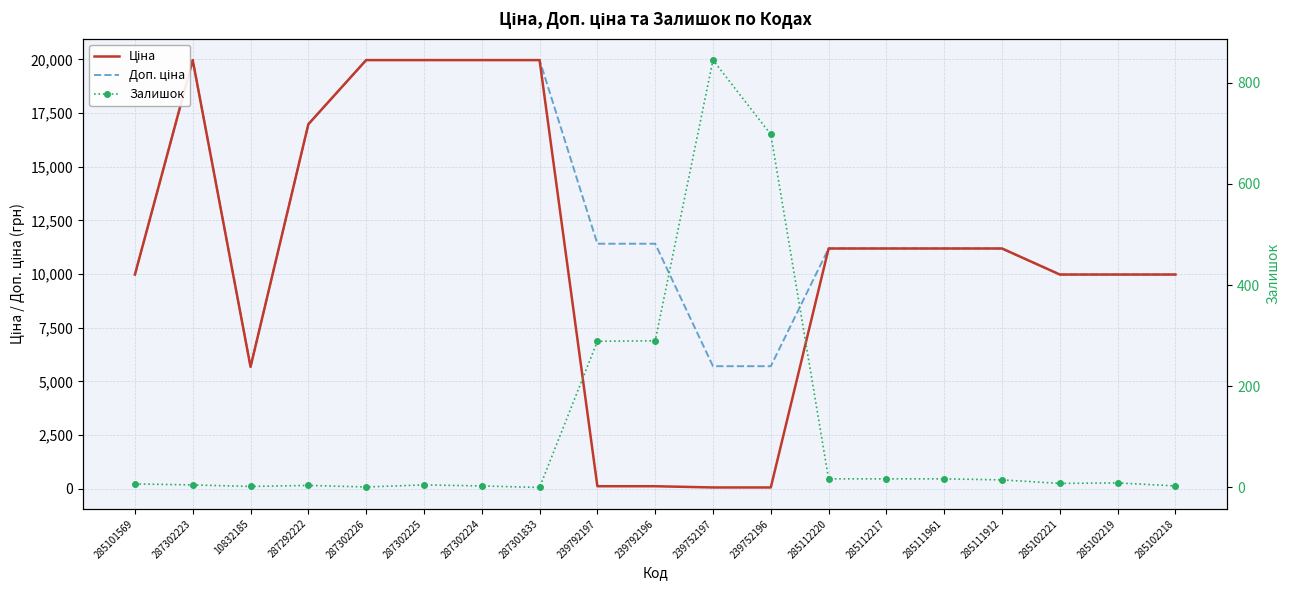

True or false: Ціна and Доп. ціна intersect in this chart.

False